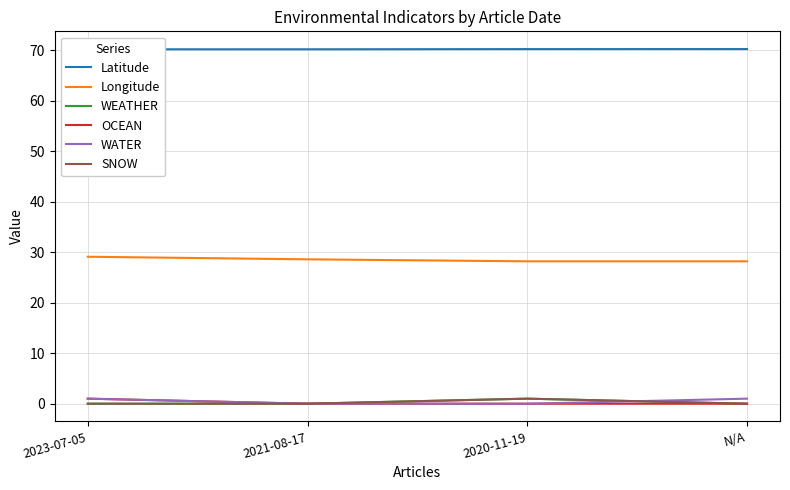

What is the maximum value for WEATHER?

1.0